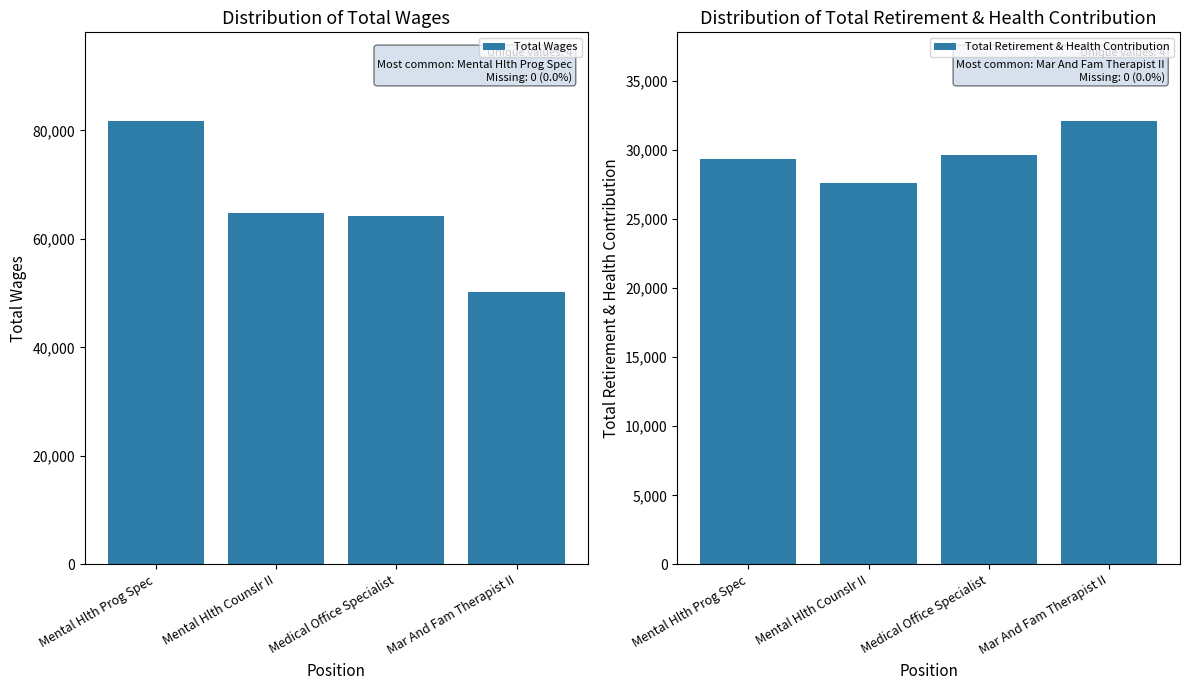

What is the label of the 4th bar from the left?

Mar And Fam Therapist II